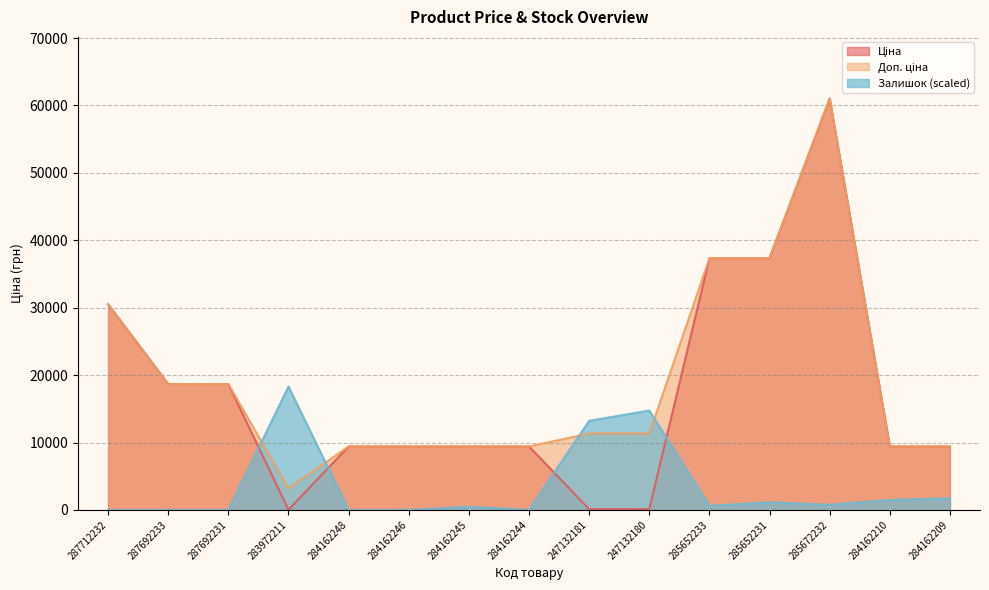

The value of Доп. ціна at 247132180 is 3575.4. True or false?

False